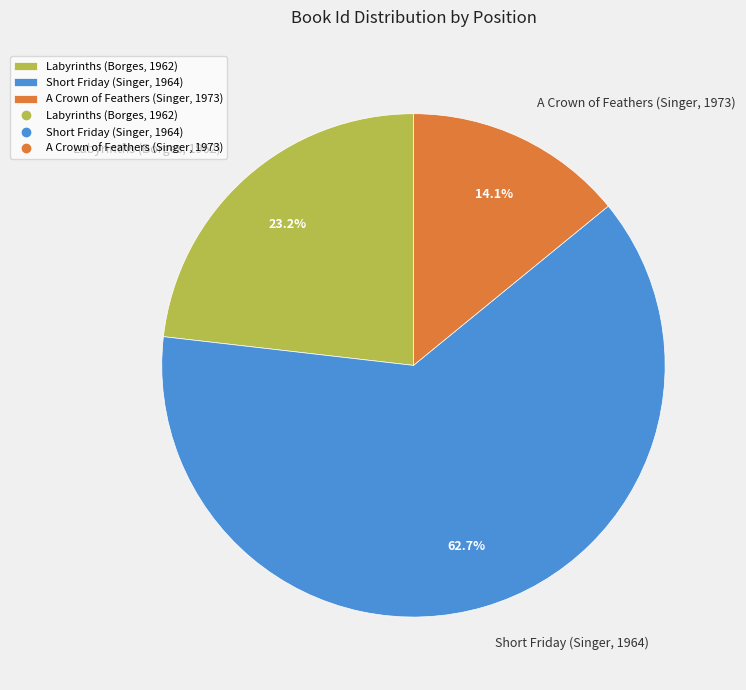

Which slice is the largest?

Short Friday (Singer, 1964)